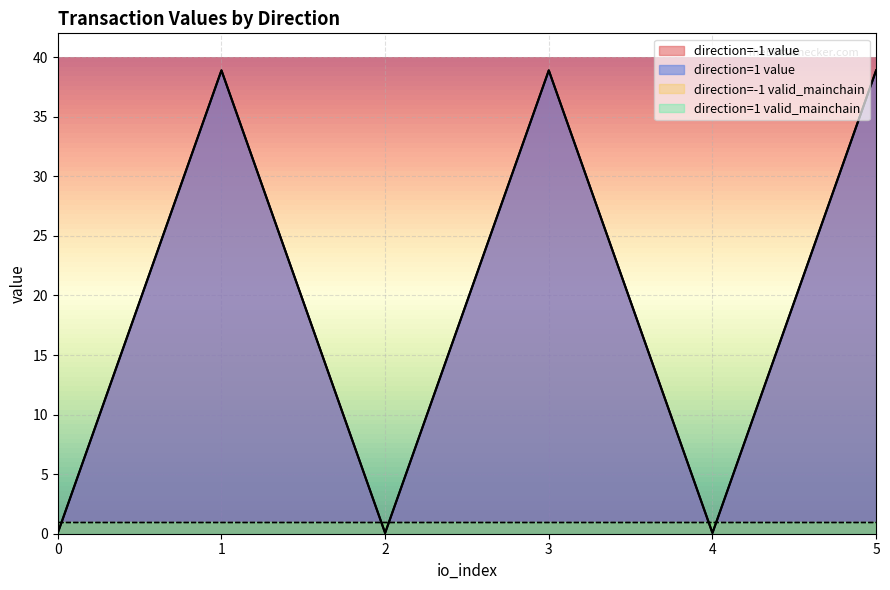

Reading left to right, what are all the values shown in this chart?

io_index: -1=0.0	-1=1.0	-1=2.0	-1=3.0	-1=4.0	-1=5.0	1=0.0	1=1.0	1=2.0	1=3.0	1=4.0	1=5.0
value: -1=0.1	-1=38.9	-1=0.1	-1=38.9	-1=0.1	-1=38.9	1=0.1	1=38.9	1=0.1	1=38.9	1=0.1	1=38.9
valid_mainchain: -1=1.0	-1=1.0	-1=1.0	-1=1.0	-1=1.0	-1=1.0	1=1.0	1=1.0	1=1.0	1=1.0	1=1.0	1=1.0